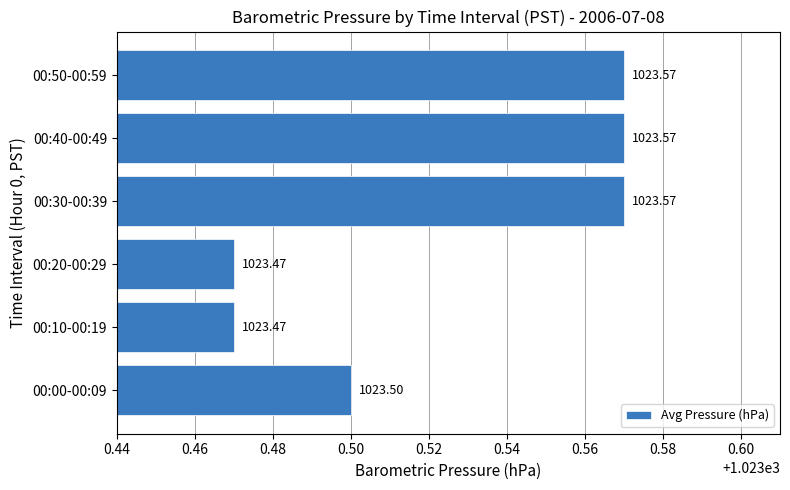

Approximately how many times larger is the value at 00:30-00:39 compared to 00:40-00:49?

1.0